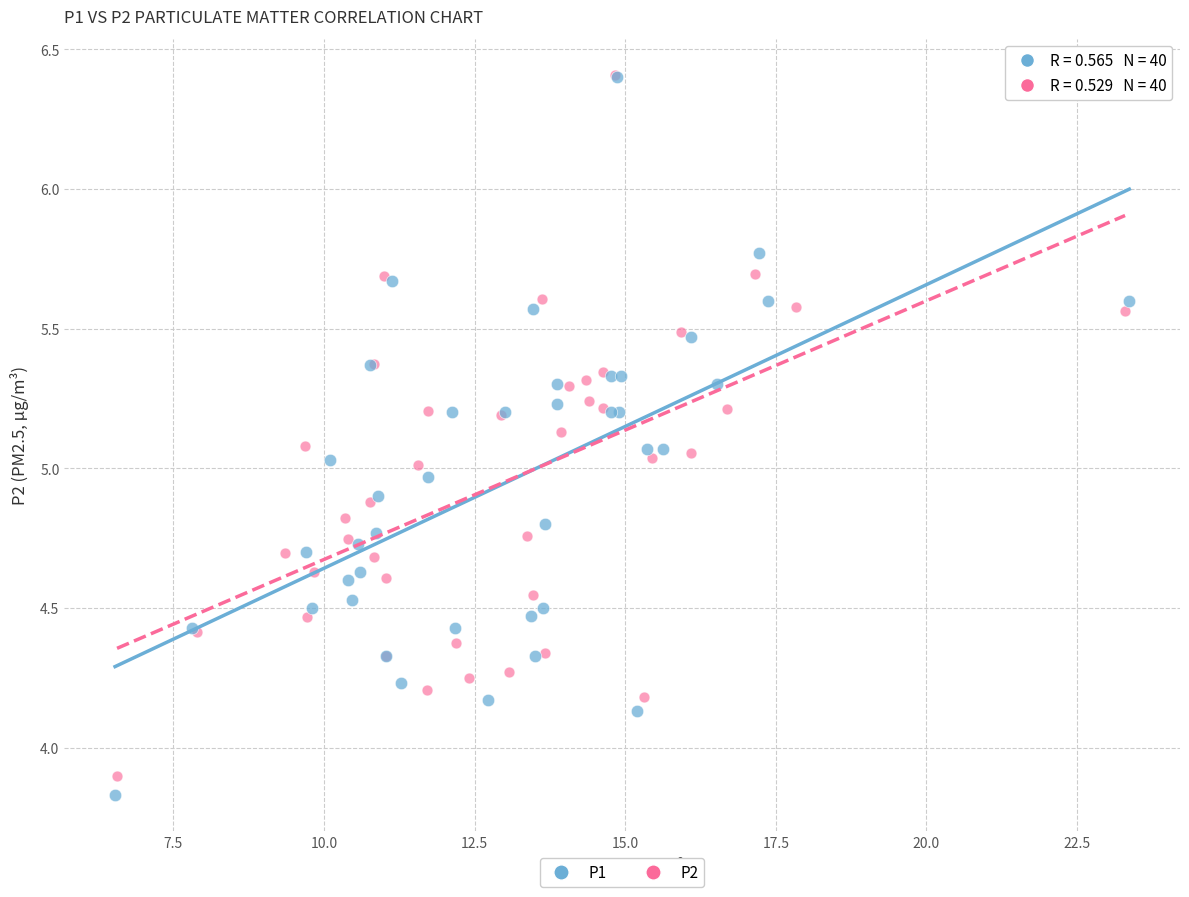

Which series has the largest Y range (max minus min)?

P1